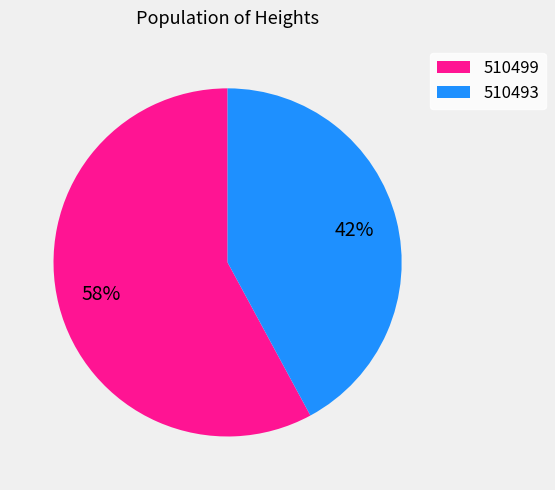

The 510499 slice represents 58% of the pie. True or false?

True